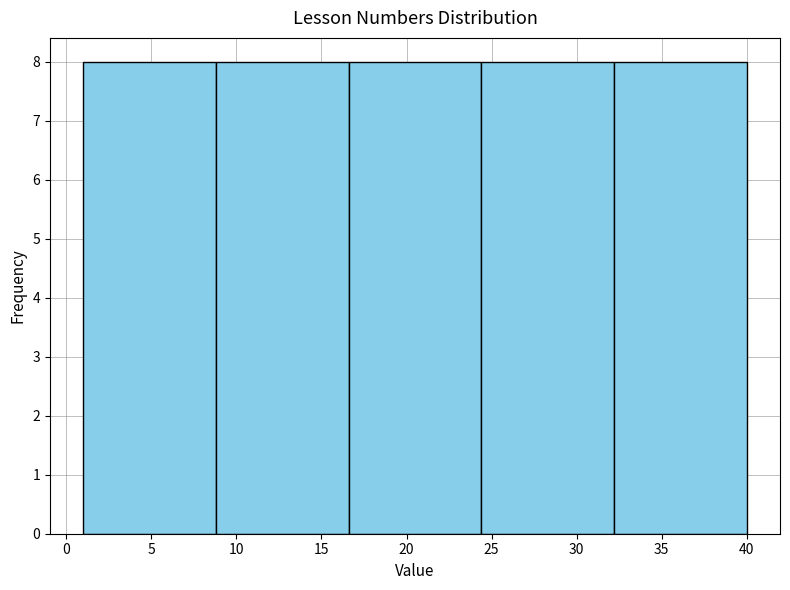

How tall is the bar that spans 16.6 to 24.4 on the x-axis? Neither the bar edges nor the heights are printed on the chart, so give them approximately, as read against the axes.

8